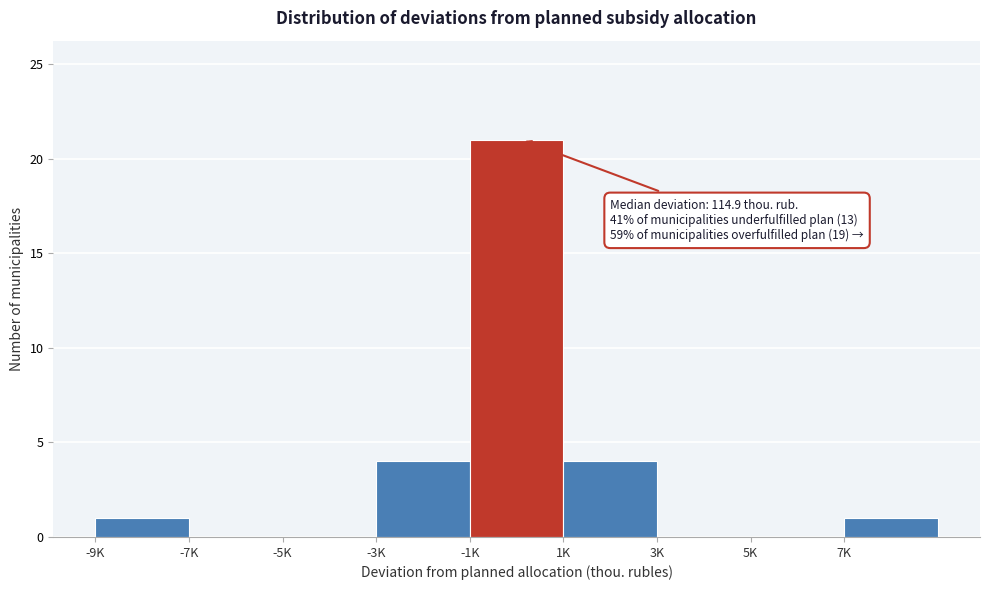

Reading left to right, list all the values displayed in this chart.

-9K=1	-7K=0	-5K=0	-3K=4	-1K=21	1K=4	3K=0	5K=0	7K=1